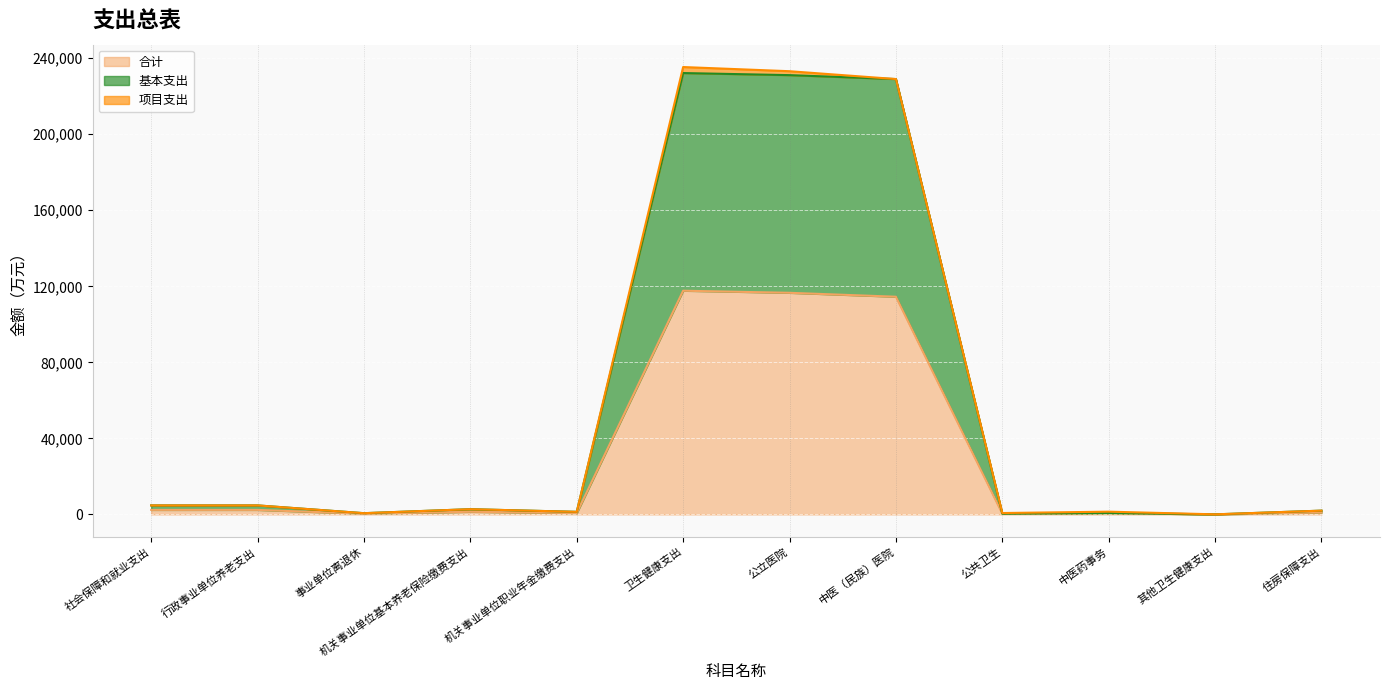

The 基本支出 series shows 18.0 at 其他卫生健康支出. True or false?

True